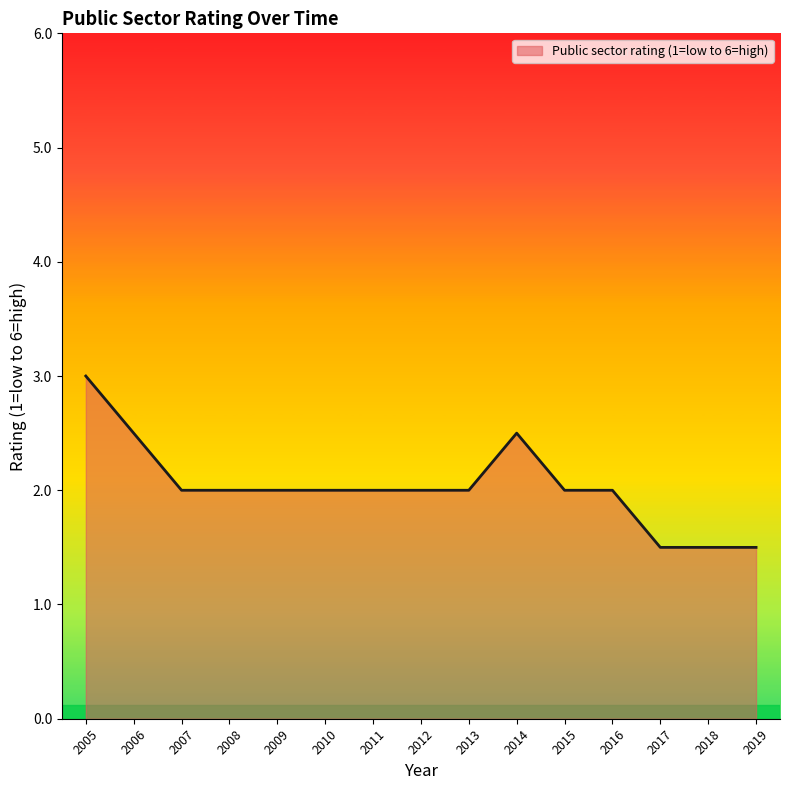

Reading left to right, transcribe all the data shown in this chart.

2005=3.0	2006=2.5	2007=2.0	2008=2.0	2009=2.0	2010=2.0	2011=2.0	2012=2.0	2013=2.0	2014=2.5	2015=2.0	2016=2.0	2017=1.5	2018=1.5	2019=1.5